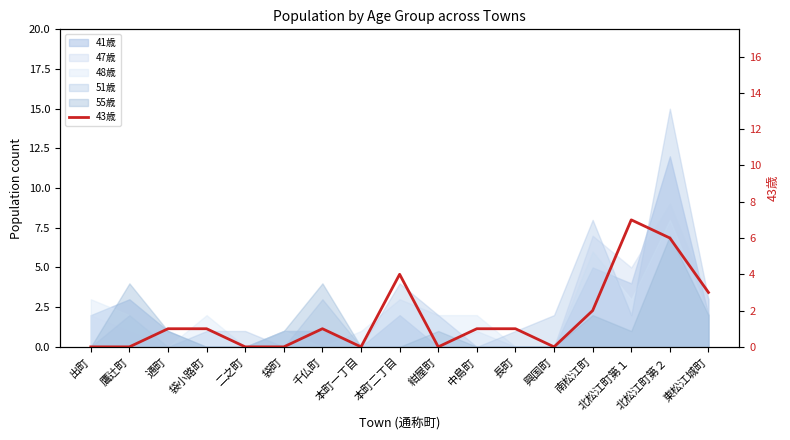

Reading left to right, transcribe all the data shown in this chart.

0	0	1	1	0	0	1	0	4	0	1	1	0	2	7	6	3